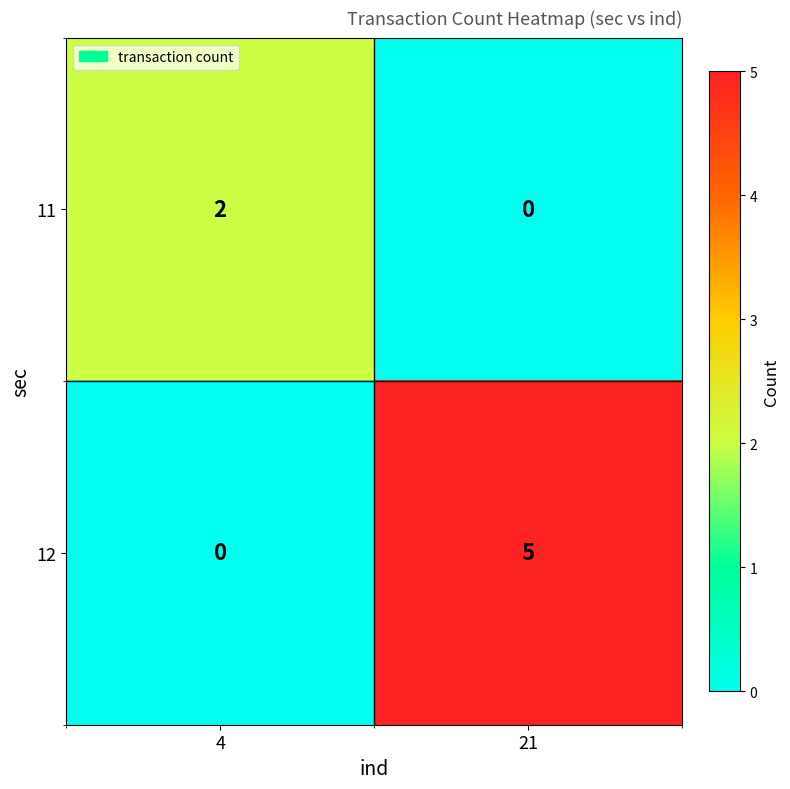

At how many categories does at least one series exceed 3?

1